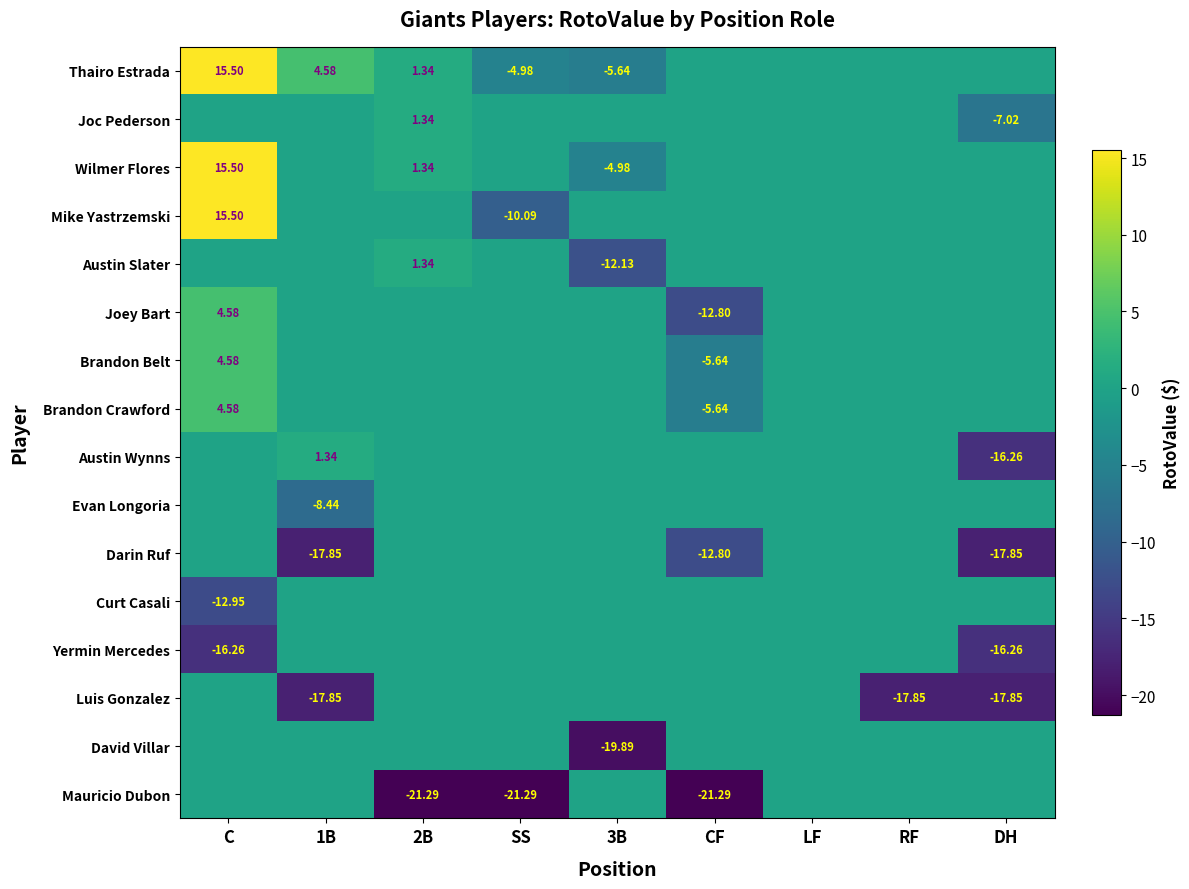

At how many categories does at least one series exceed -1?

9